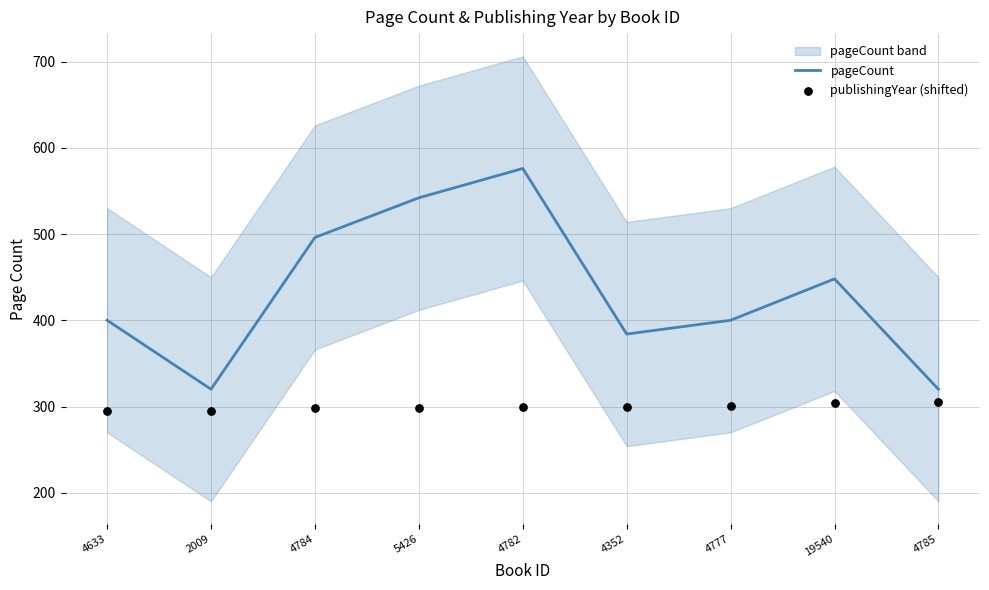

Which series has the widest spread of Y values?

pageCount